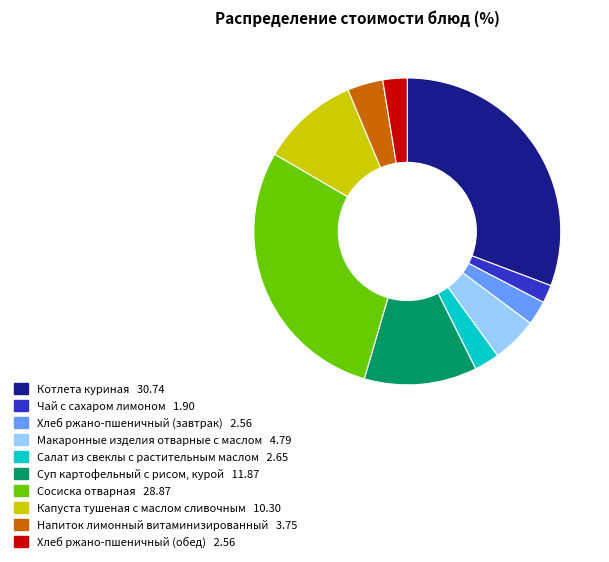

Does Хлеб ржано-пшеничный (завтрак) account for over 50% of the chart?

No